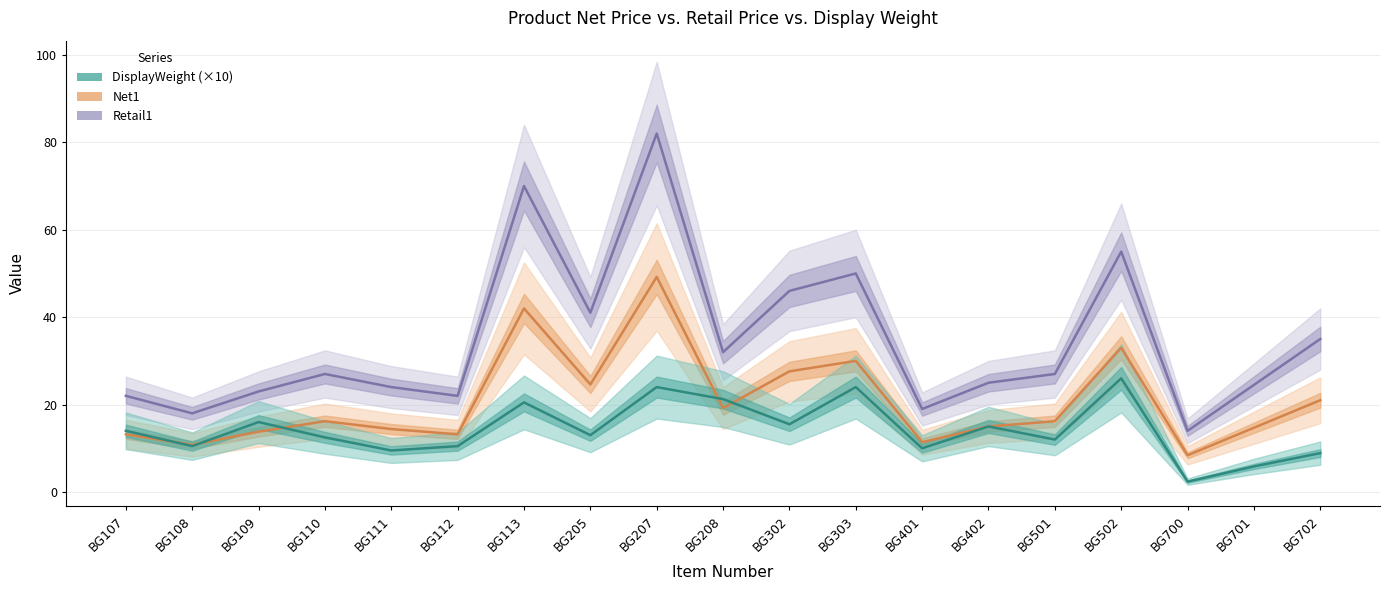

What is the spread (max minus min) of values at BG303?

26.0